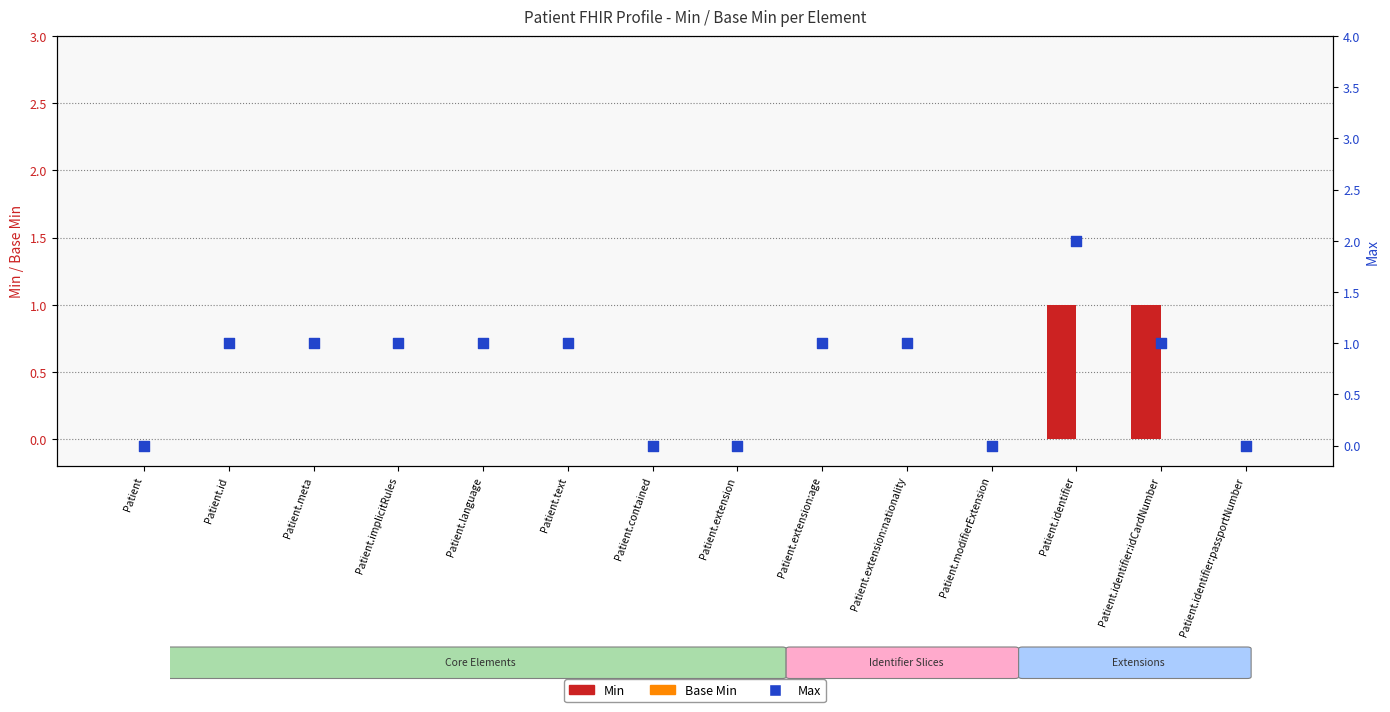

What are all the series names shown in the legend?

Min, Base Min, Max